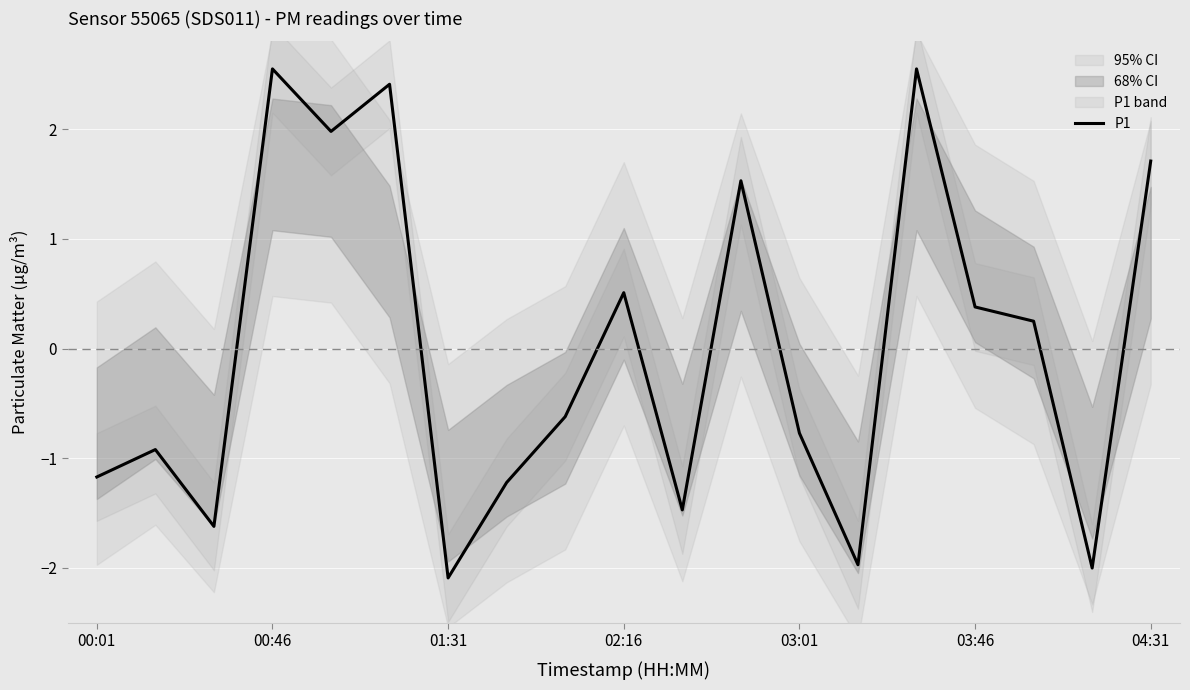

What is the maximum value for P1?

2.5